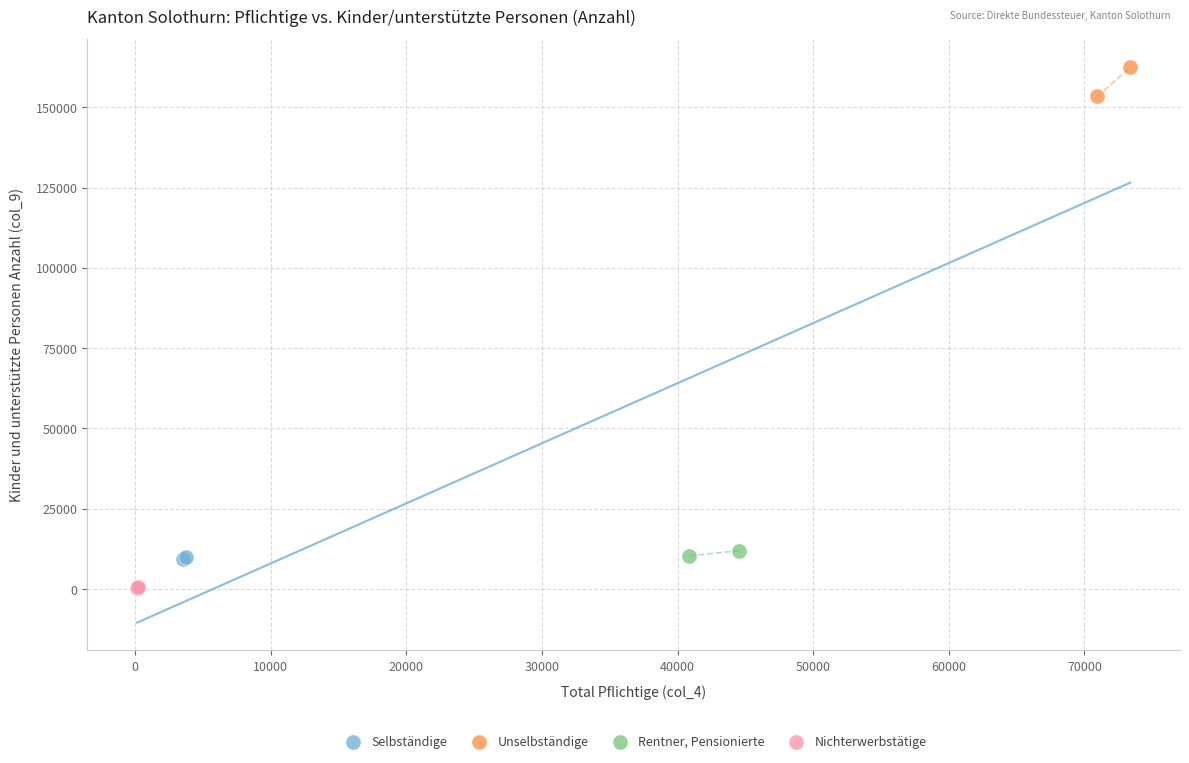

Which series reaches the maximum Y coordinate?

Unselbständige